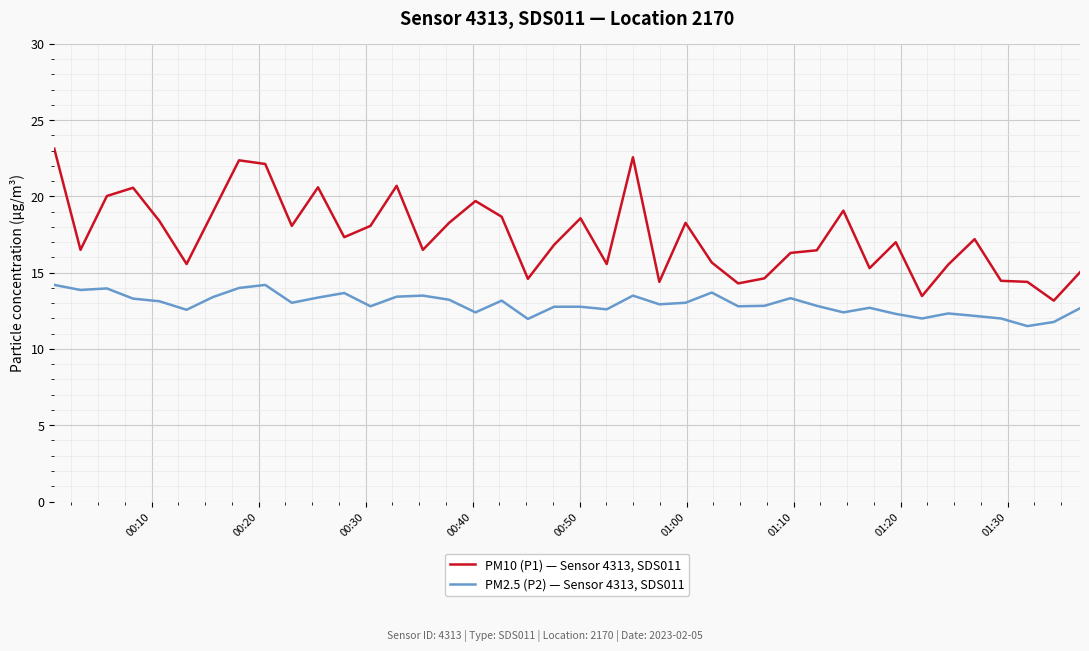

What is the greatest value displayed?

23.1